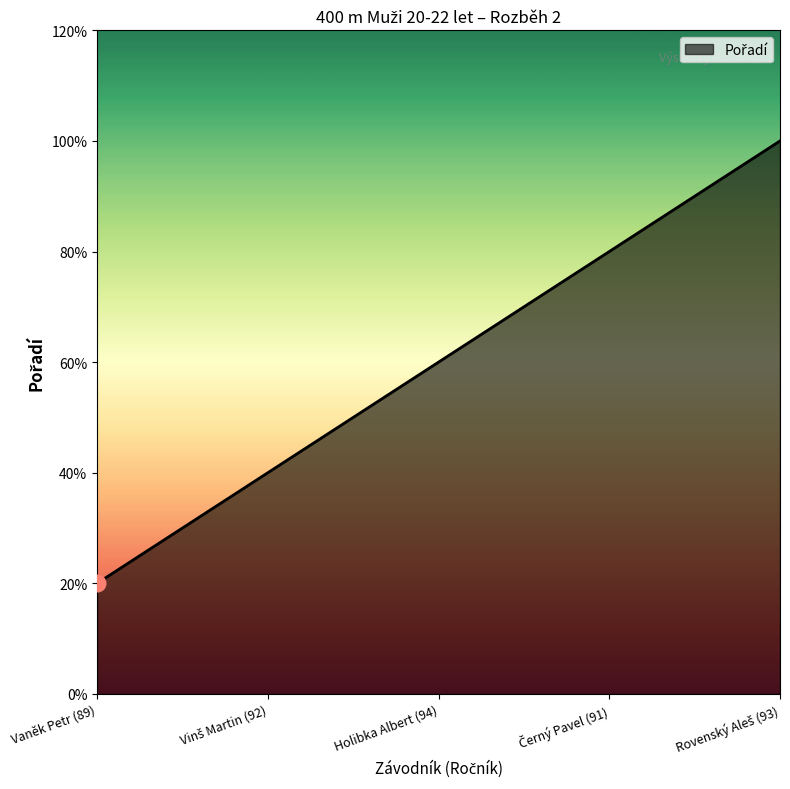

True or false: the data has more than 2 interior local peaks.

False